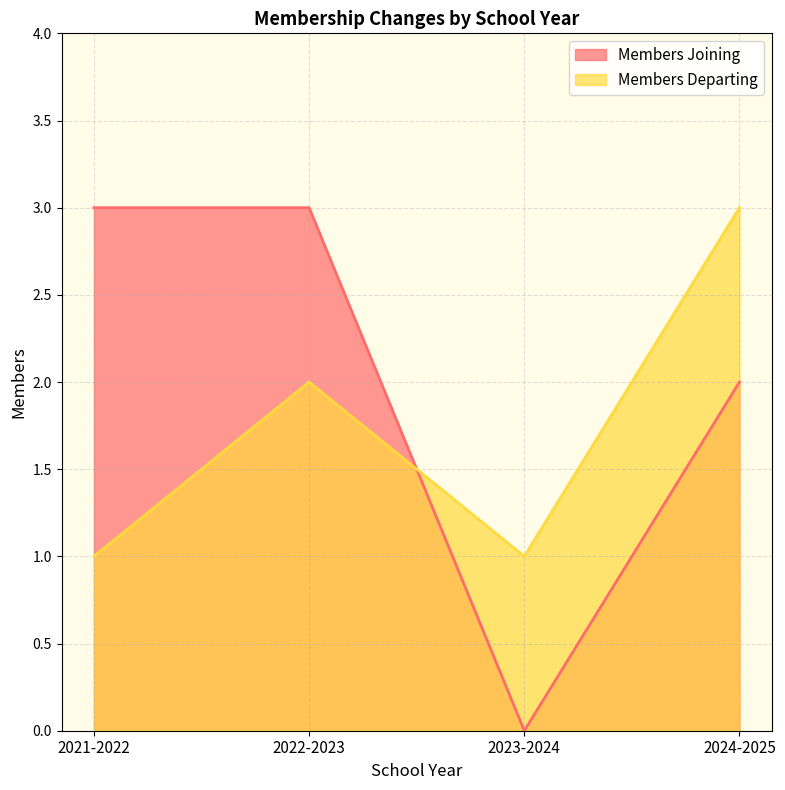

What is the spread (max minus min) of values at 2023-2024?

1